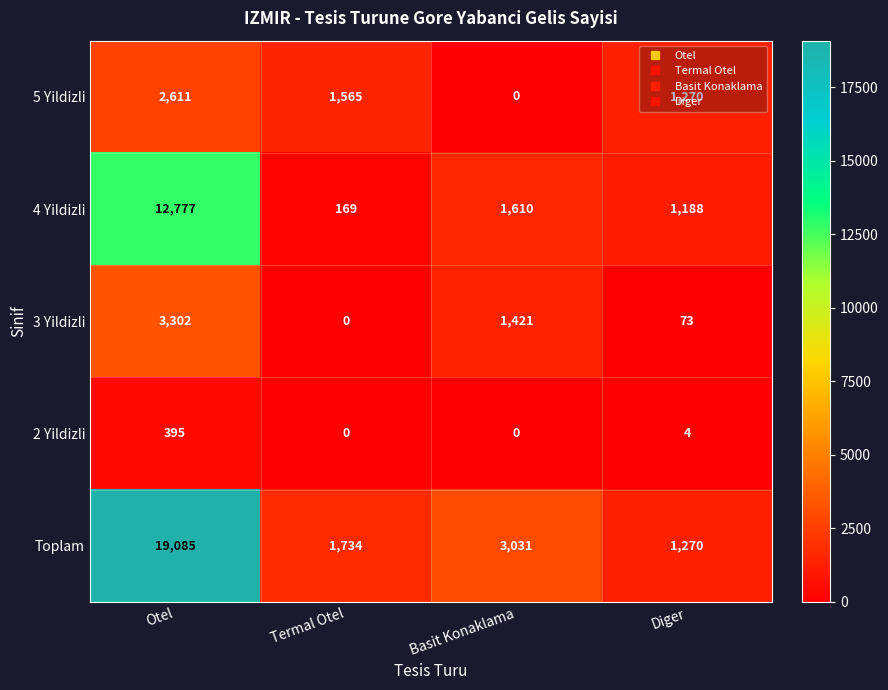

How many distinct data groups are displayed?

5